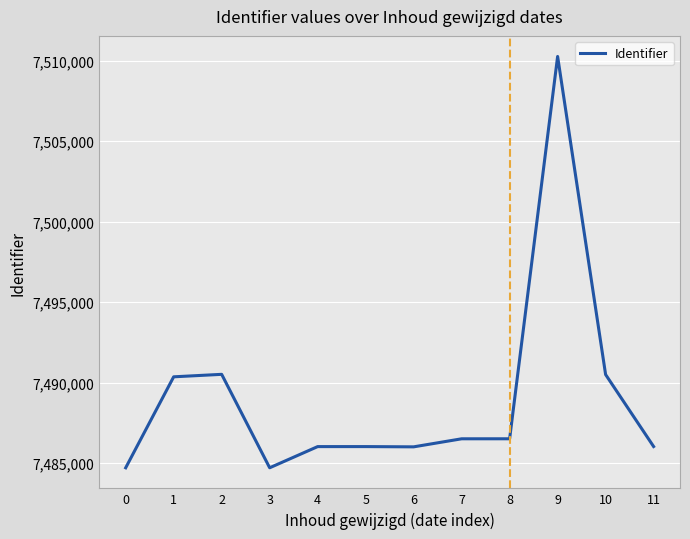

What is the difference between the maximum and minimum values?

25544